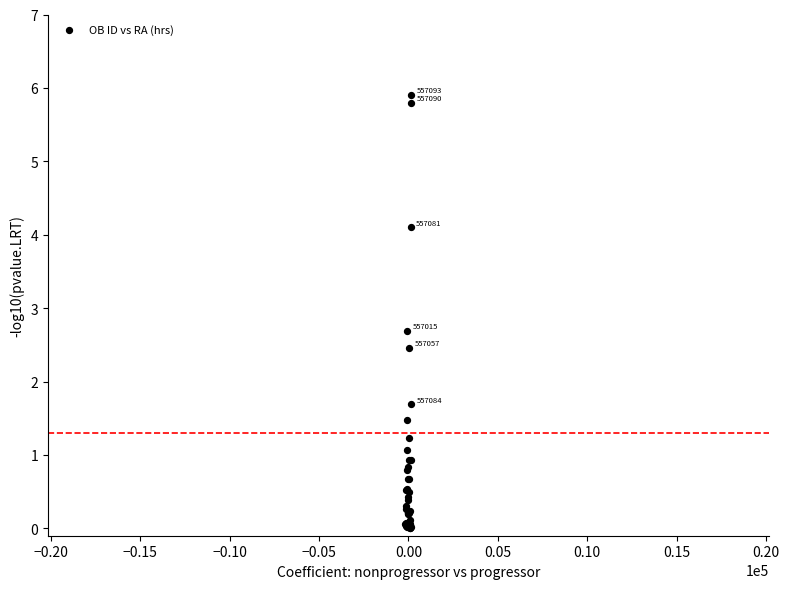

What Y value in the scatter plot is closest to 2?

1.7